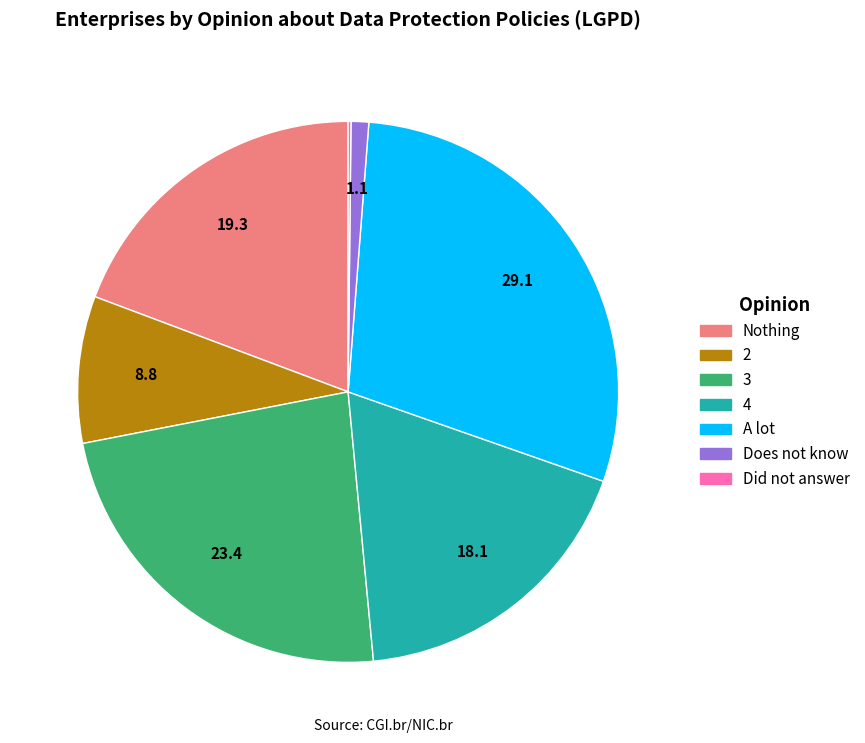

Is the sum of A lot and 4 greater than half?

No